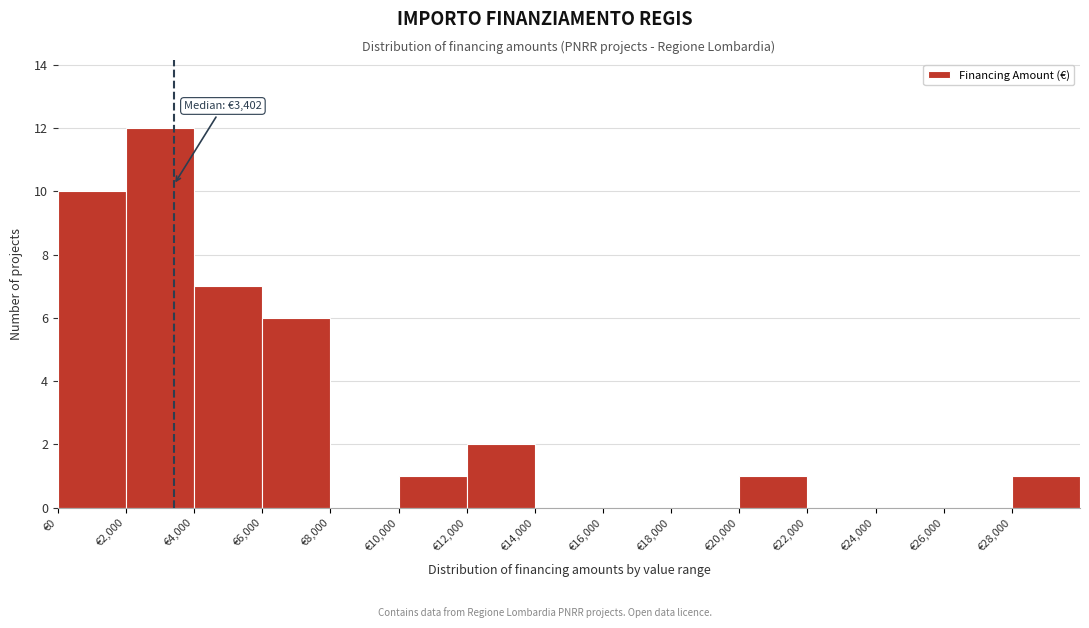

Which range on the x-axis has the tallest bar?

2000 to 4000